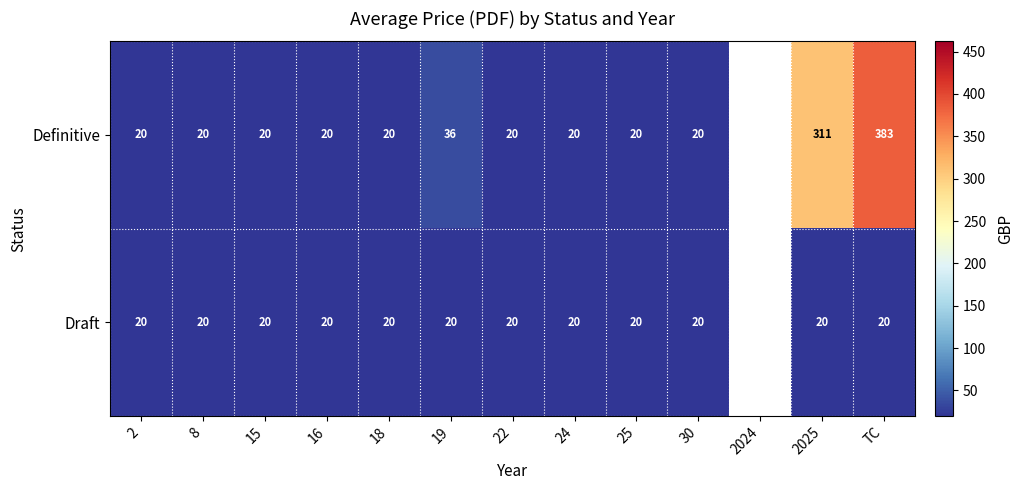

How many series are shown in this chart?

2